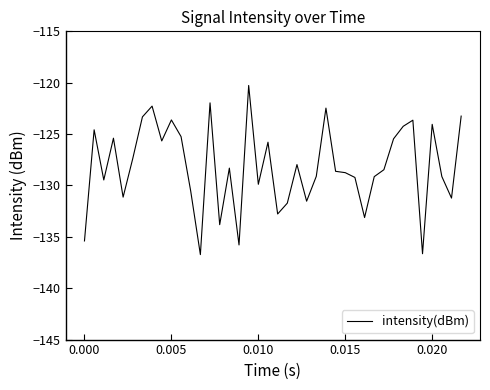

What is the maximum value shown in the chart?

-120.3